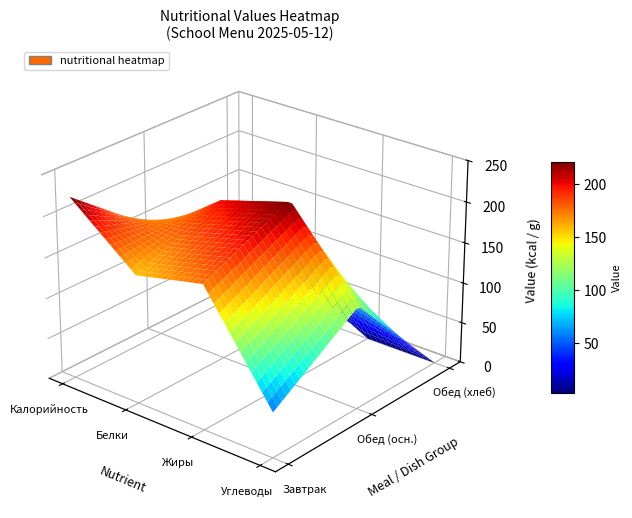

Between Углеводы and Калорийность, which is larger?

Калорийность